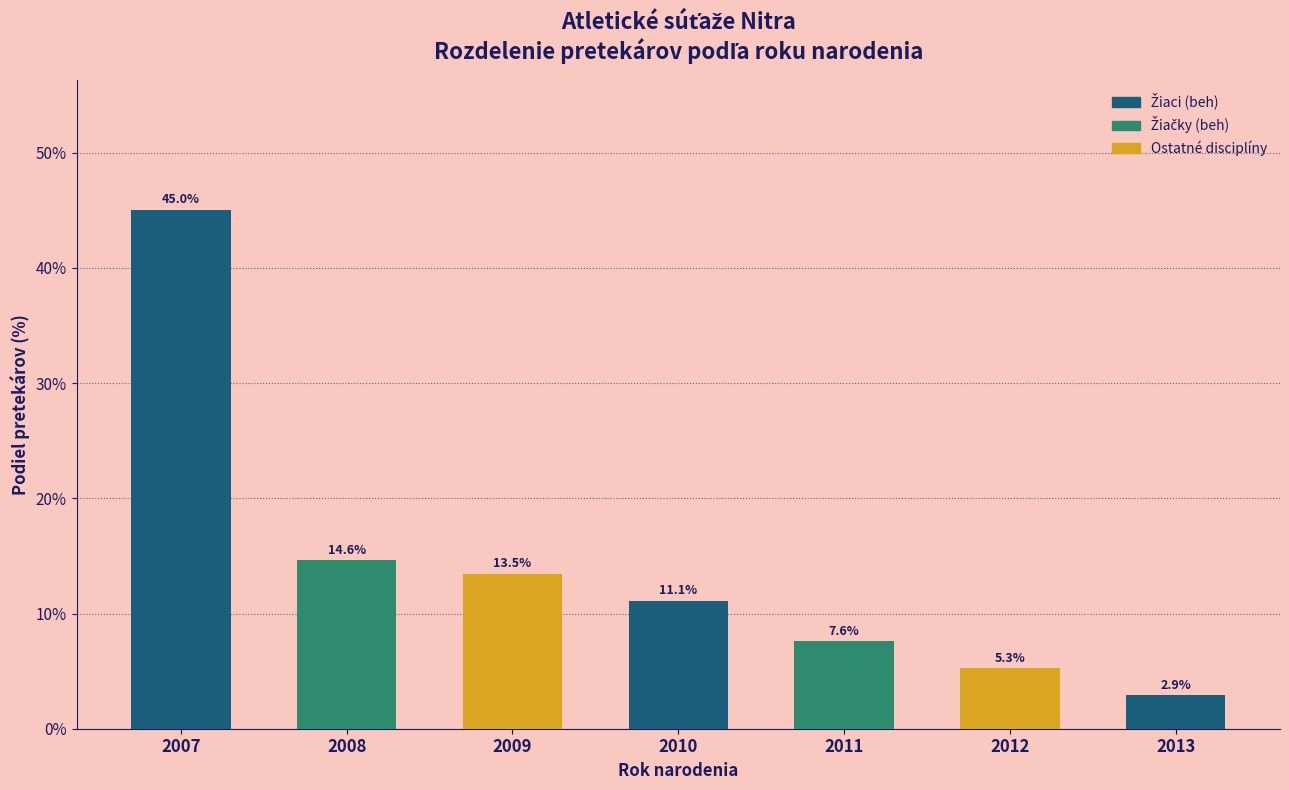

Reading right to left, transcribe all the data shown in this chart.

2013=2.9	2012=5.3	2011=7.6	2010=11.1	2009=13.5	2008=14.6	2007=45.0